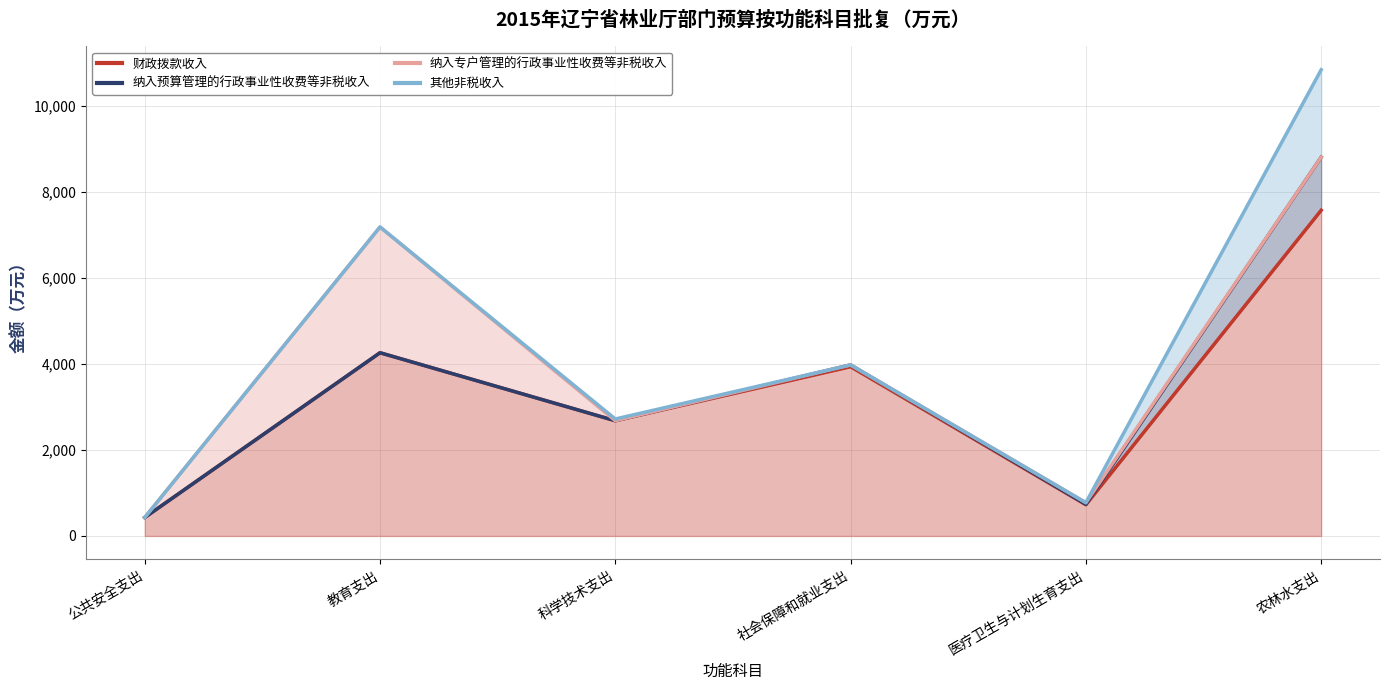

Where does the 财政拨款收入 series first go above 3937?

教育支出